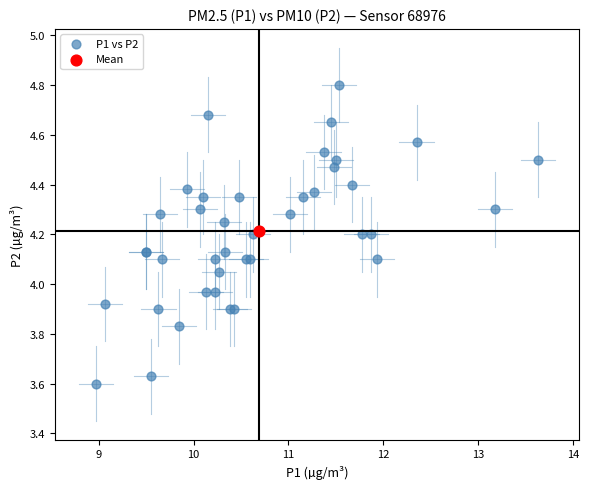

What are all the series names shown in the legend?

P1 vs P2, Mean